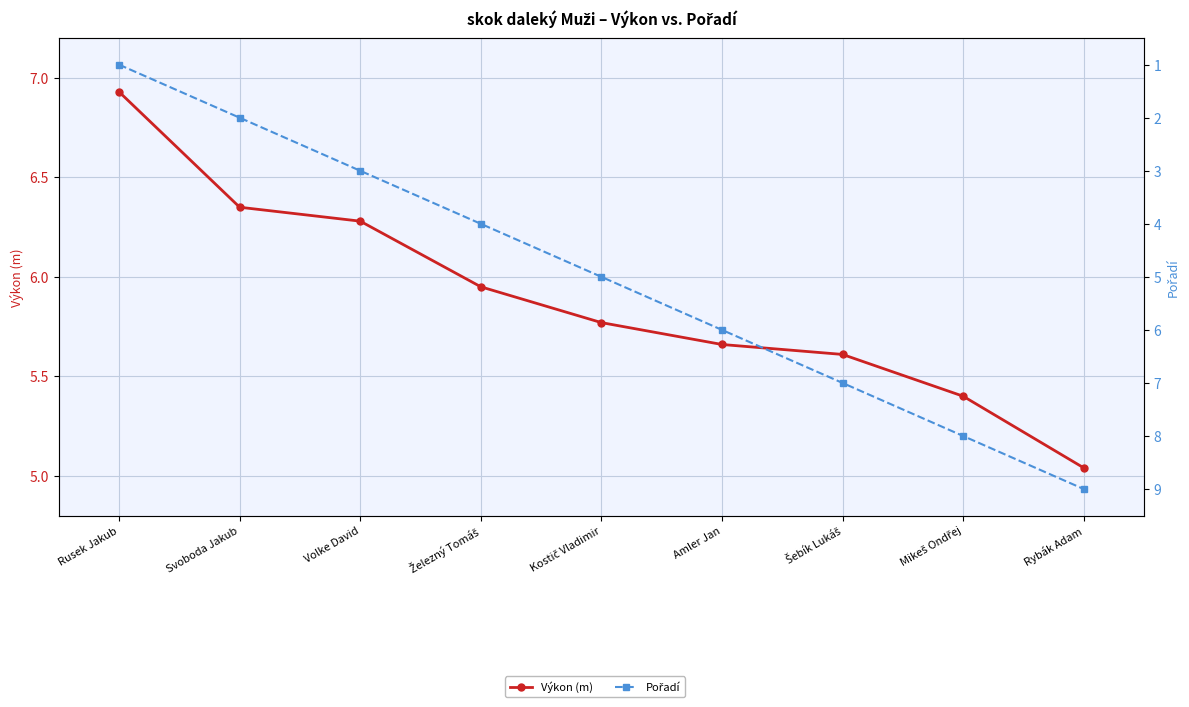

Rank the categories by Výkon (m) value from lowest to highest.

Rybák Adam, Mikeš Ondřej, Šebík Lukáš, Amler Jan, Kostič Vladimir, Železný Tomáš, Volke David, Svoboda Jakub, Rusek Jakub